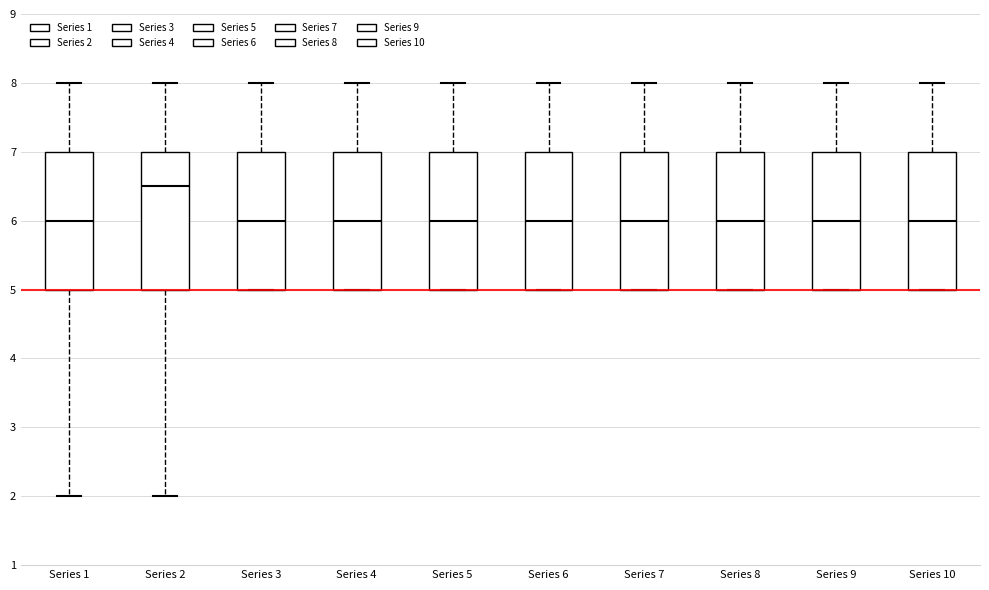

Reading left to right, transcribe this box plot: for each box, give where its median line is, the range the box spans, and where its two whiskers end, as read against the y-axis. The values are not printed on the chart, so give them approximately, as read against the axis.

Series 1: median 6.0, box 5.0 to 7.0, whiskers 2.0 to 8.0
Series 2: median 6.5, box 5.0 to 7.0, whiskers 2.0 to 8.0
Series 3: median 6.0, box 5.0 to 7.0, whiskers 5.0 to 8.0
Series 4: median 6.0, box 5.0 to 7.0, whiskers 5.0 to 8.0
Series 5: median 6.0, box 5.0 to 7.0, whiskers 5.0 to 8.0
Series 6: median 6.0, box 5.0 to 7.0, whiskers 5.0 to 8.0
Series 7: median 6.0, box 5.0 to 7.0, whiskers 5.0 to 8.0
Series 8: median 6.0, box 5.0 to 7.0, whiskers 5.0 to 8.0
Series 9: median 6.0, box 5.0 to 7.0, whiskers 5.0 to 8.0
Series 10: median 6.0, box 5.0 to 7.0, whiskers 5.0 to 8.0